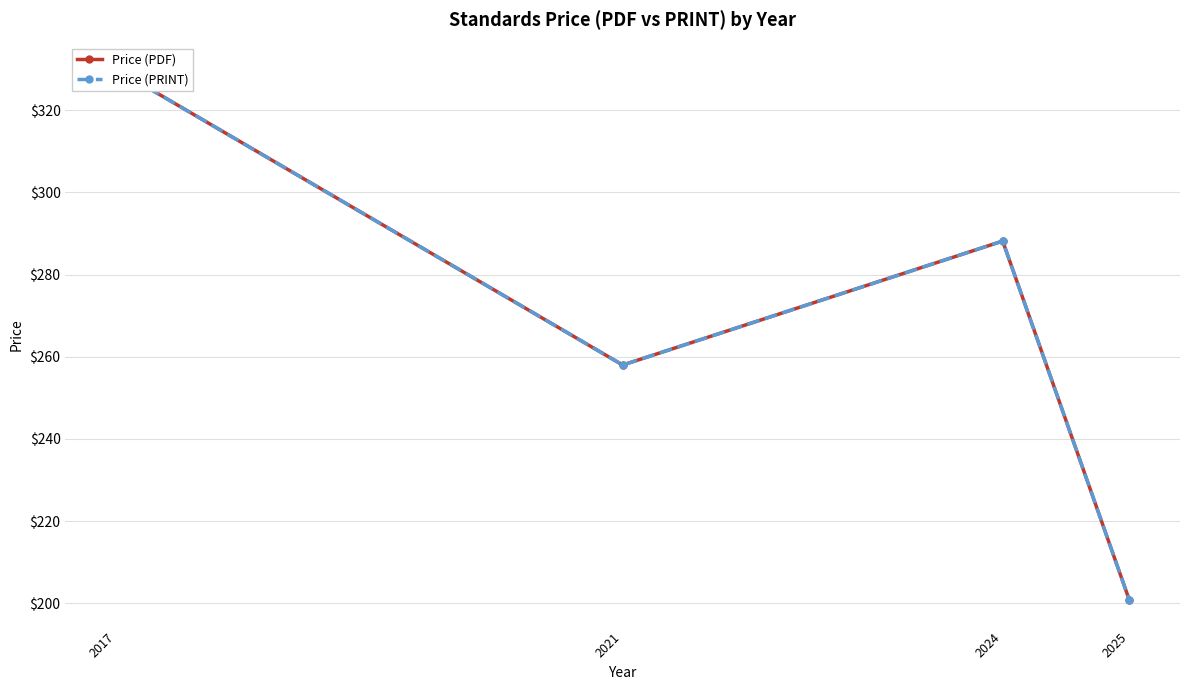

Which series has the largest range (max minus min)?

Price (PDF)